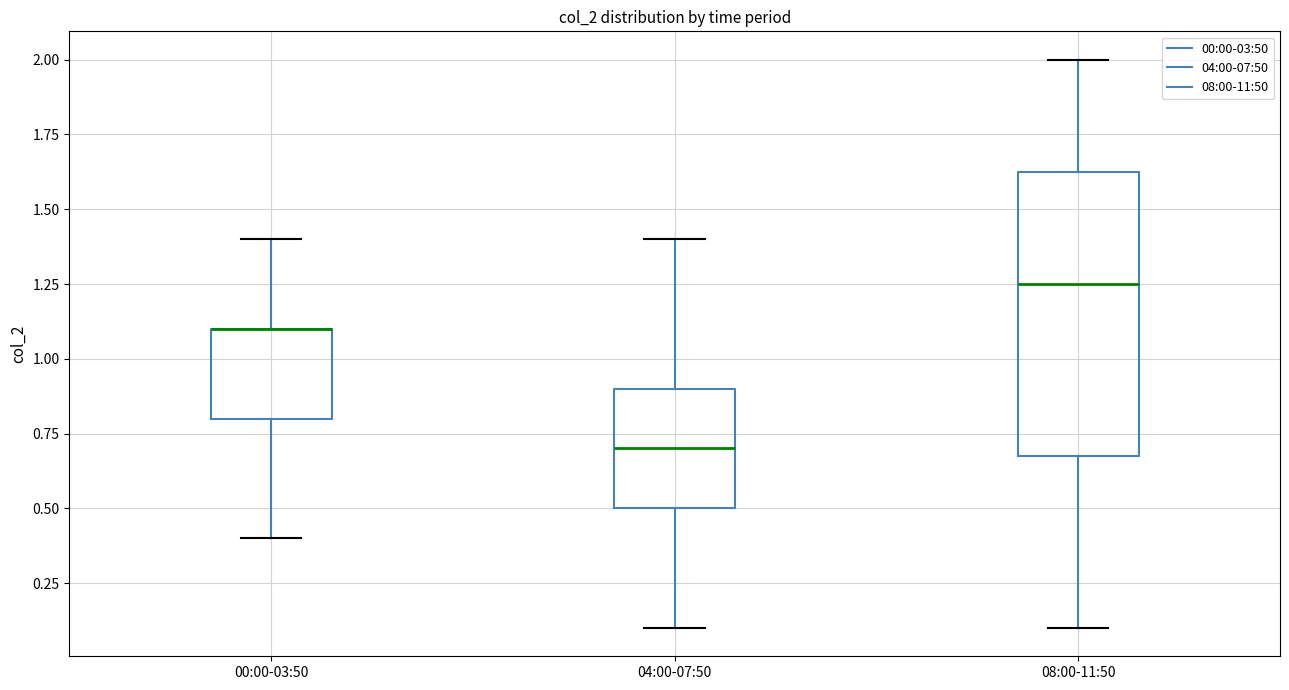

Reading left to right, transcribe this box plot: for each box, give where its median line is, the range the box spans, and where its two whiskers end, as read against the y-axis. The values are not printed on the chart, so give them approximately, as read against the axis.

00:00-03:50: median 1.10 (drawn on the box's upper edge), box 0.80 to 1.10, whiskers 0.40 to 1.40
04:00-07:50: median 0.70, box 0.50 to 0.90, whiskers 0.10 to 1.40
08:00-11:50: median 1.25, box 0.70 to 1.65, whiskers 0.10 to 2.00